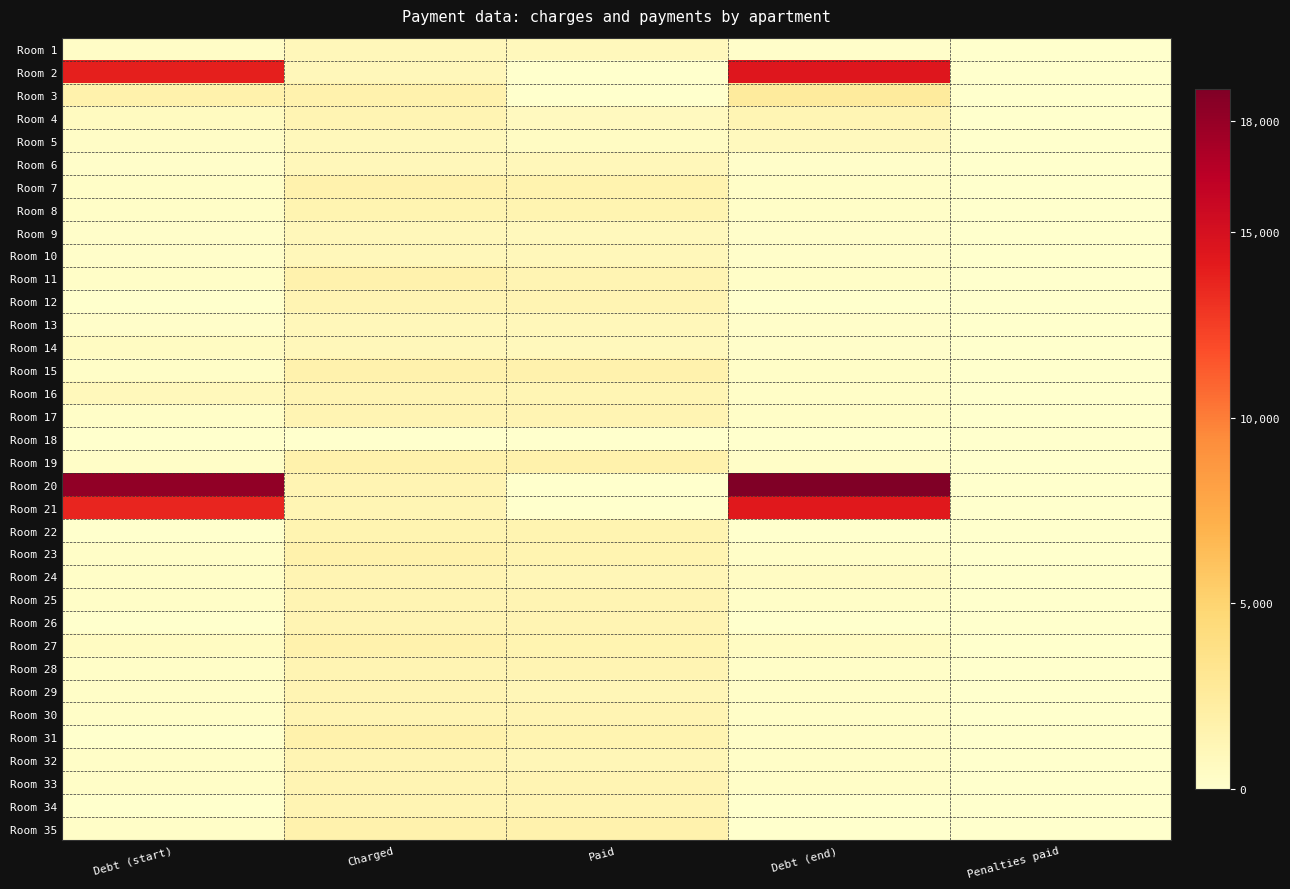

Which has a higher value, Paid or Penalties paid?

Paid